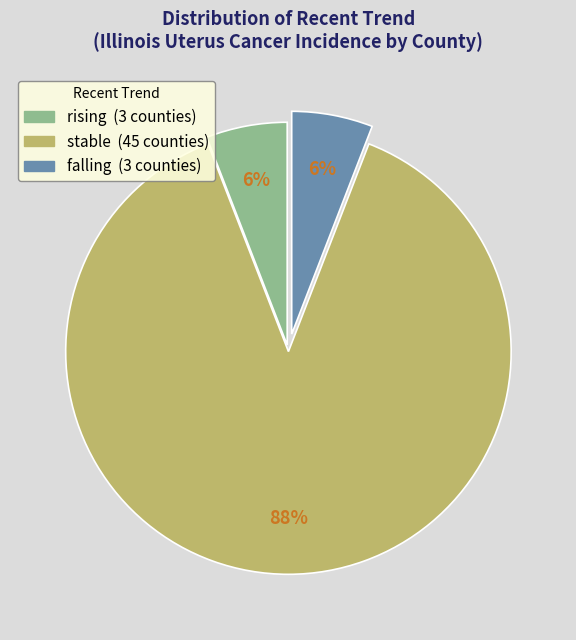

Is it true that falling is 6% of the pie?

True